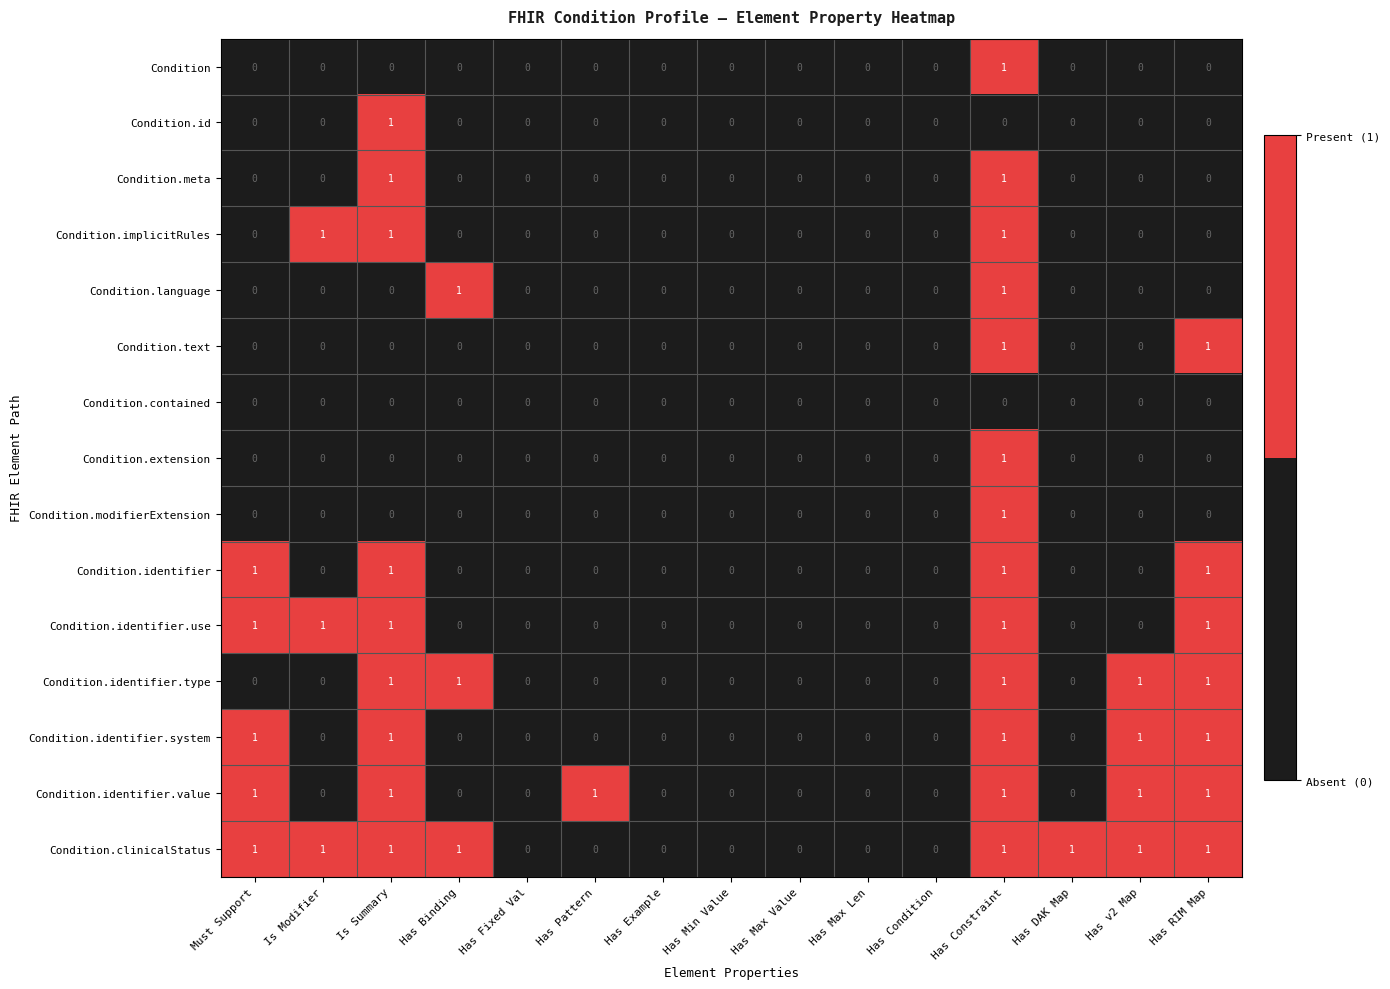

The value of Condition.implicitRules at Is Modifier is 0. True or false?

False